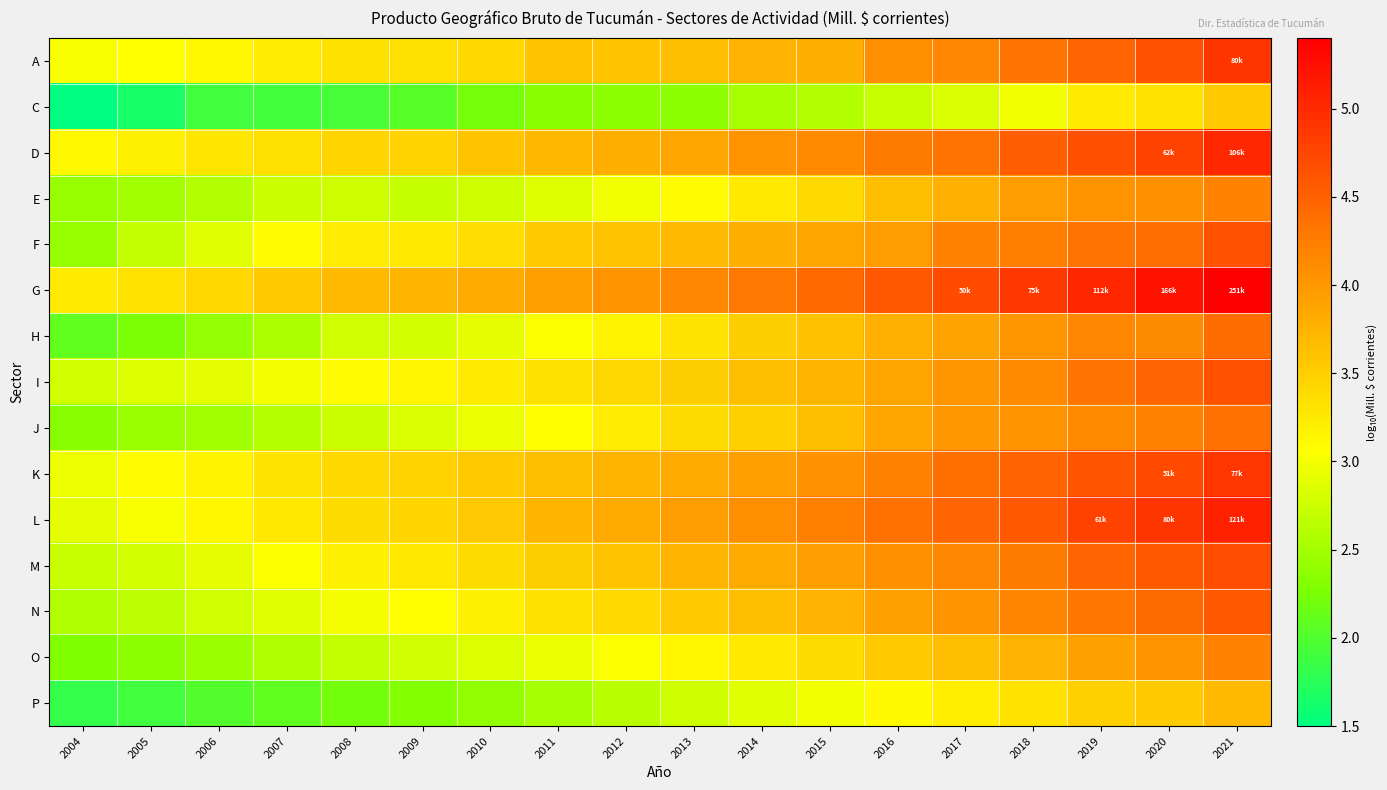

Between 2008 and 2005, which is larger?

2008